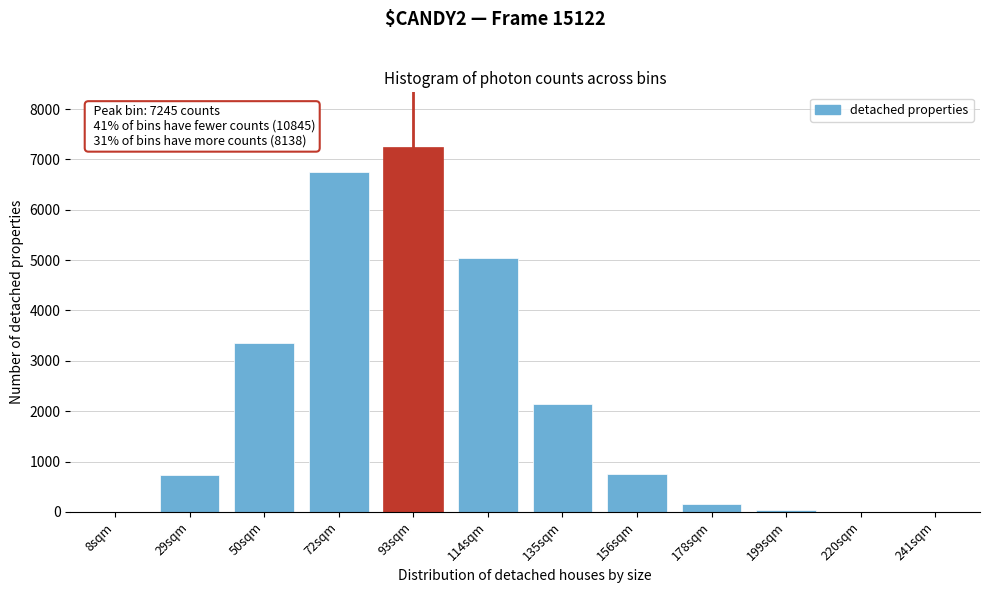

Which label corresponds to the largest value in the chart?

93sqm